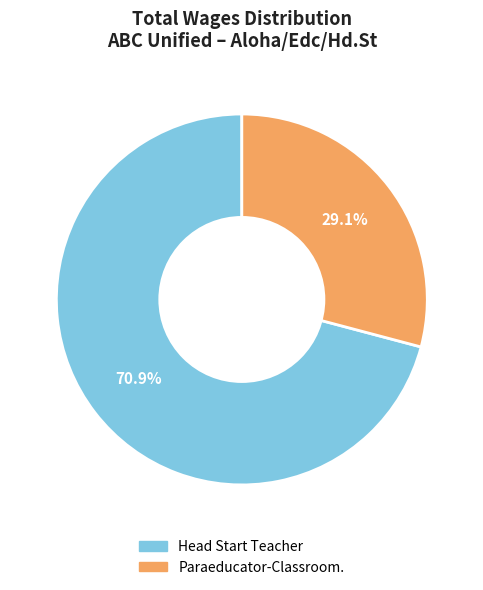

True or false: Paraeducator-Classroom. accounts for 29% of the total.

True